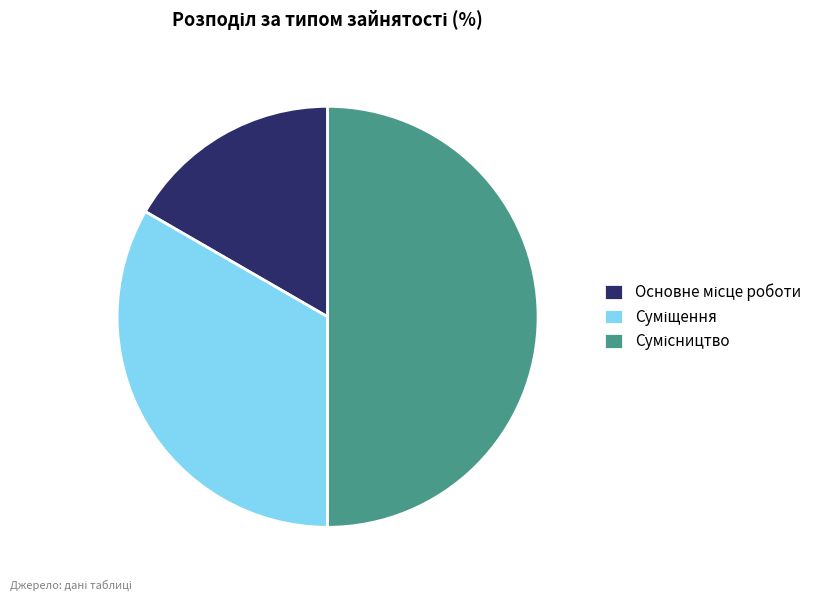

Rank the categories by value from highest to lowest.

Сумісництво, Суміщення, Основне місце роботи